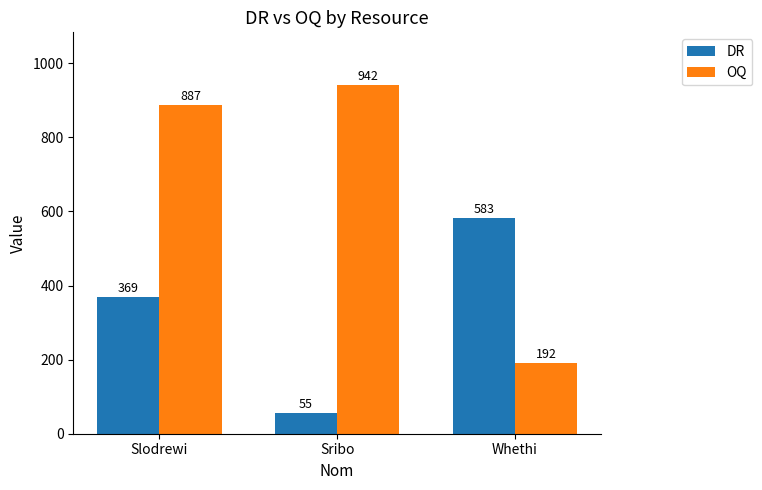

What is the lowest value of the OQ series?

192